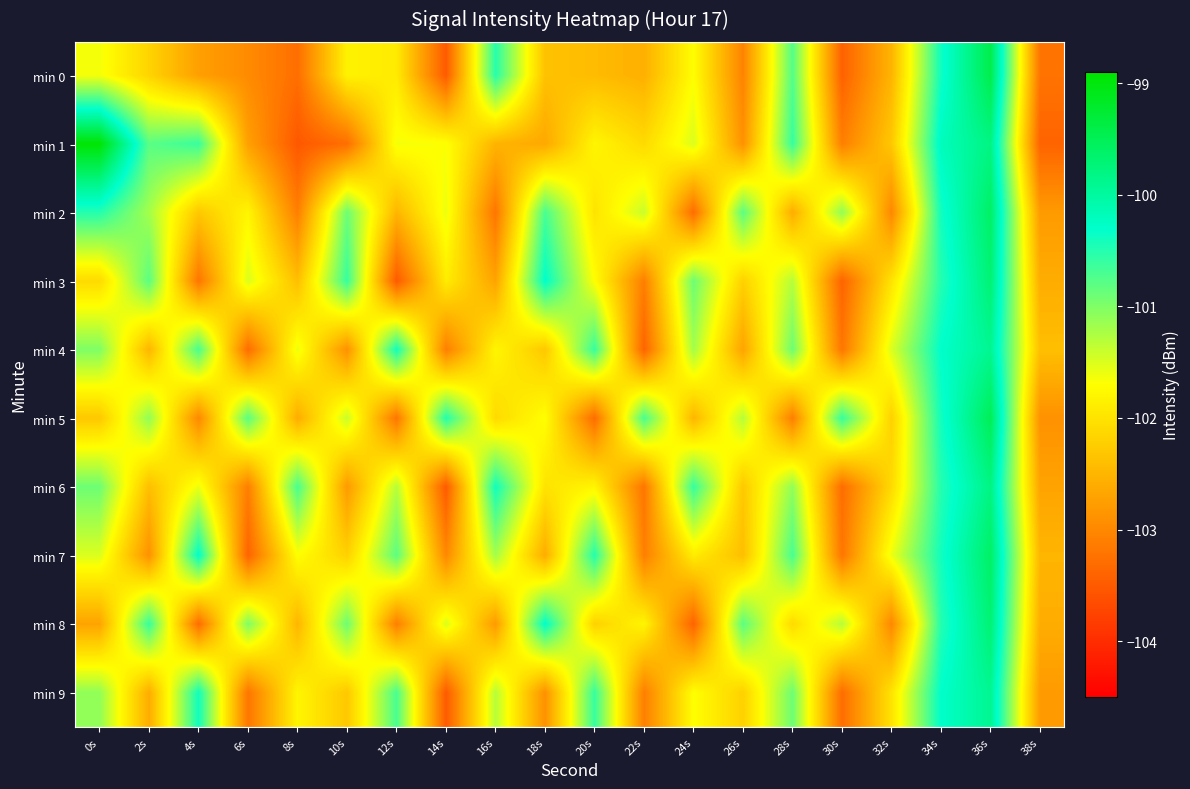

Which label corresponds to the largest value in the chart?

0s